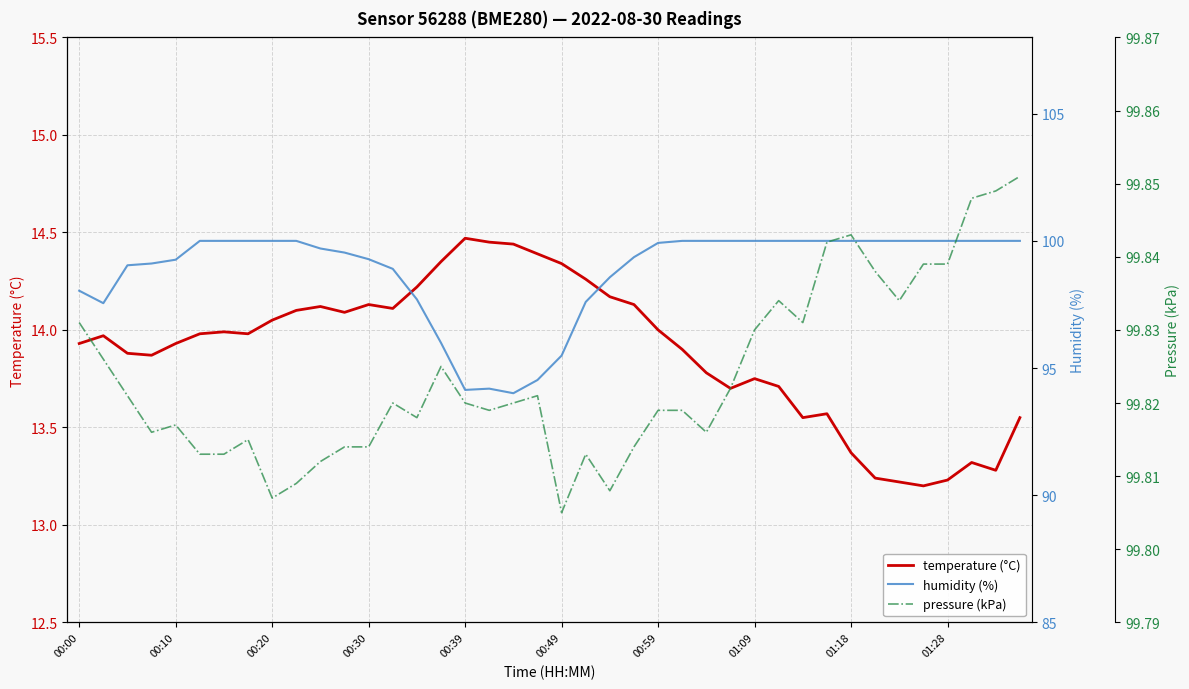

The temperature (°C) series shows 23.1 at 01:18. True or false?

False